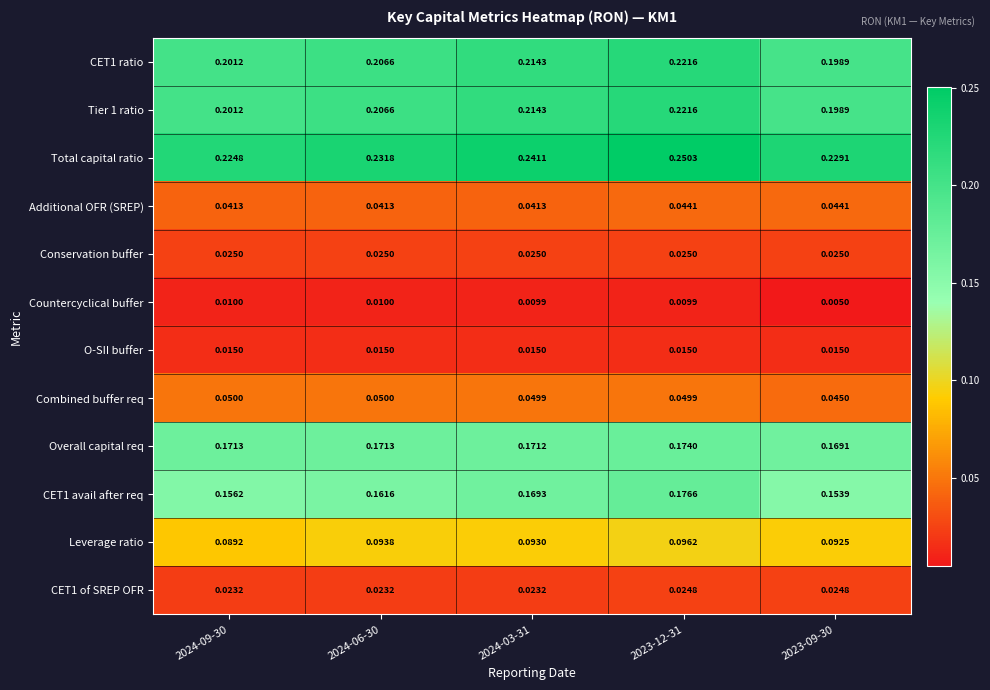

Which series has the widest spread of values?

Total capital ratio